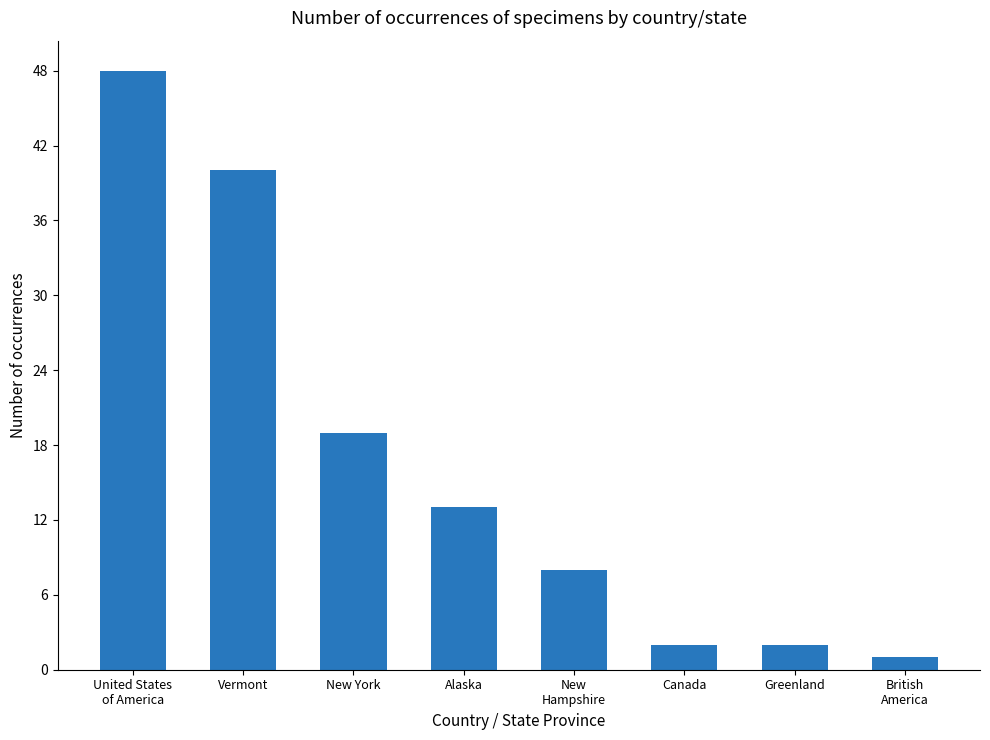

What position from the right is Canada?

3